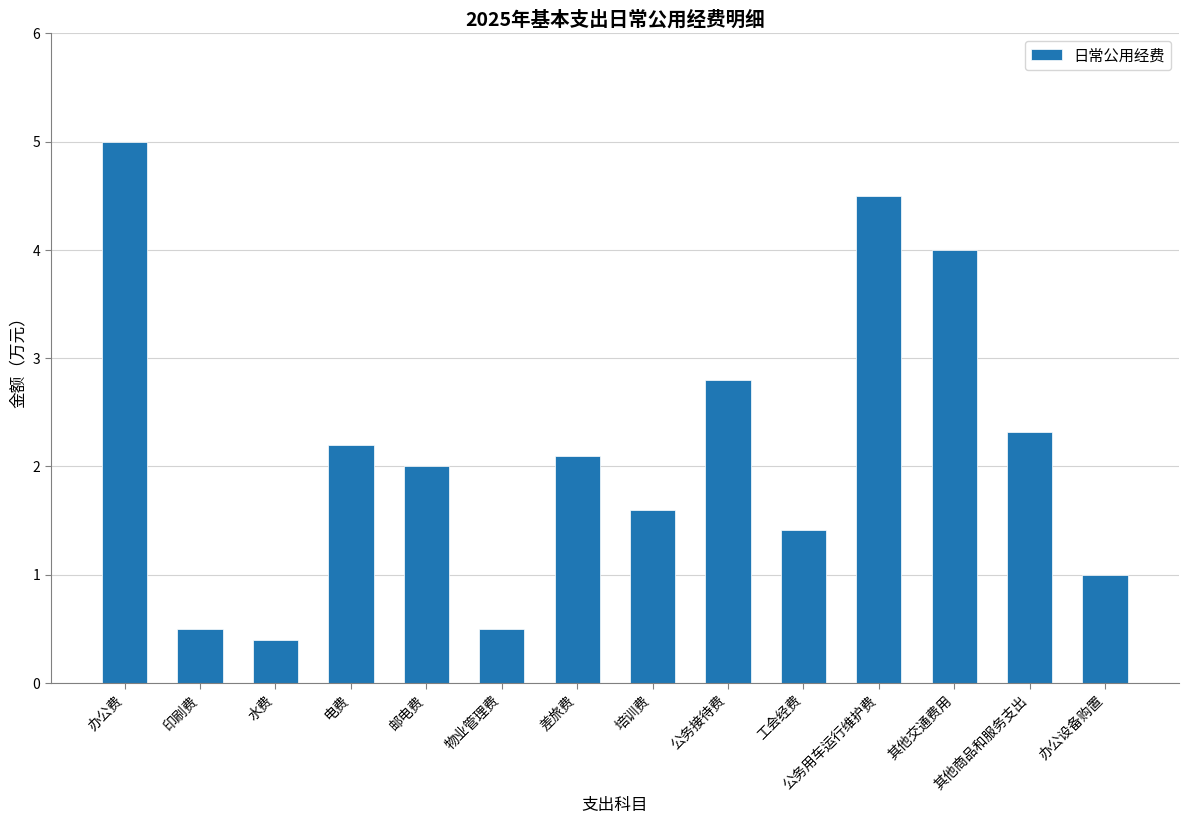

Approximately how many times larger is the value at 办公设备购置 compared to 培训费?

0.6